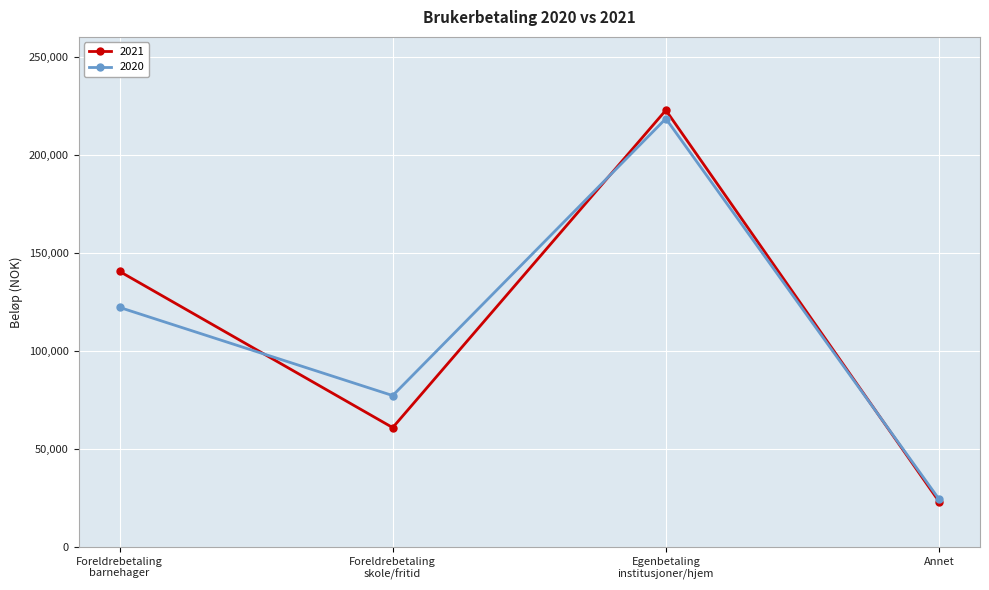

At how many categories does at least one series exceed 143327?

1